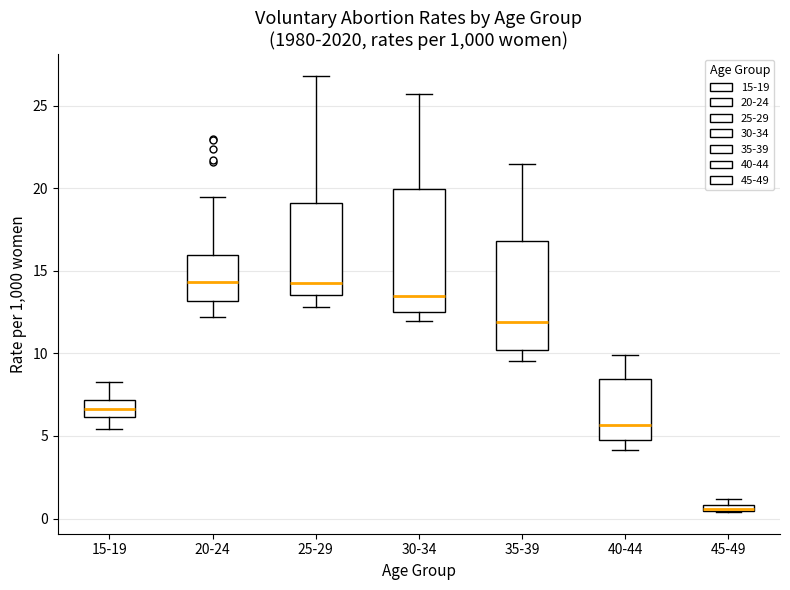

Where does the upper whisker of the box for 15-19 end on the y-axis? The values are not printed on the chart, so give them approximately, as read against the axis.

8.5